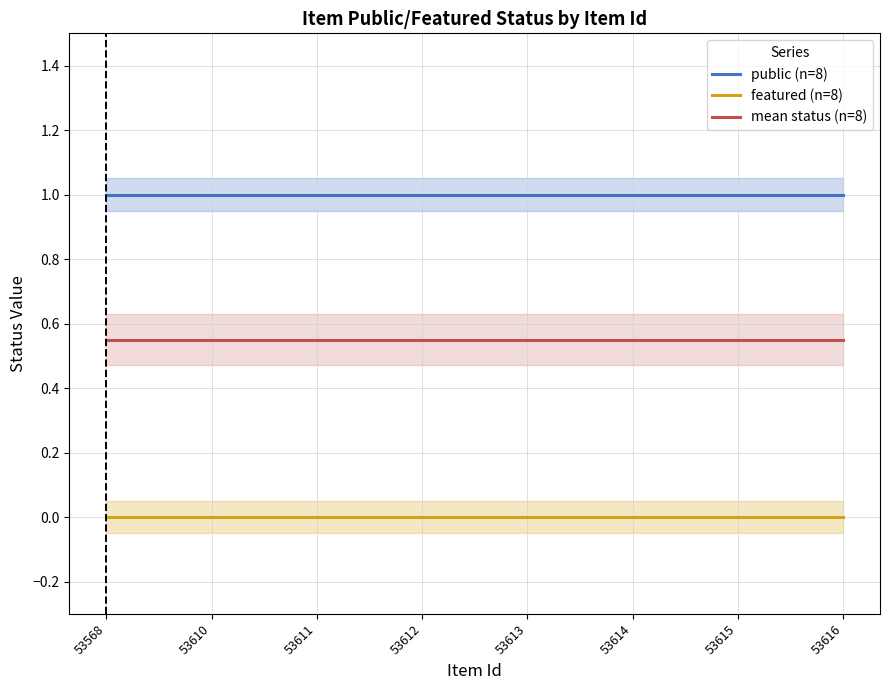

True or false: public (n=8) has a value of 1.8 at 53613.

False